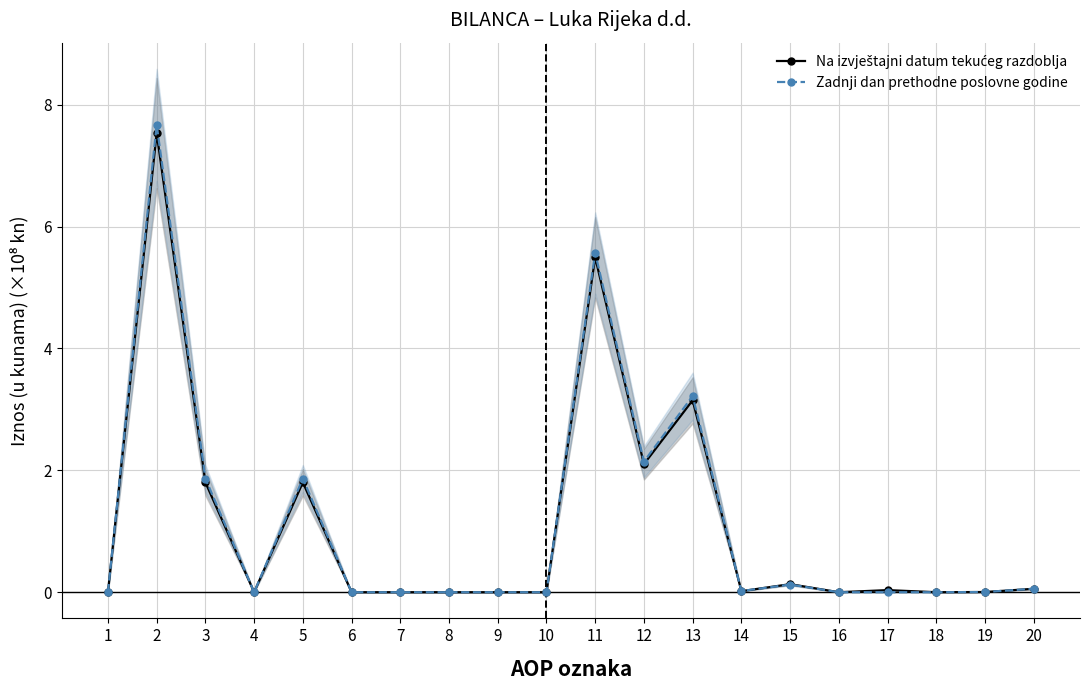

At which category is the sum across all series the highest?

2